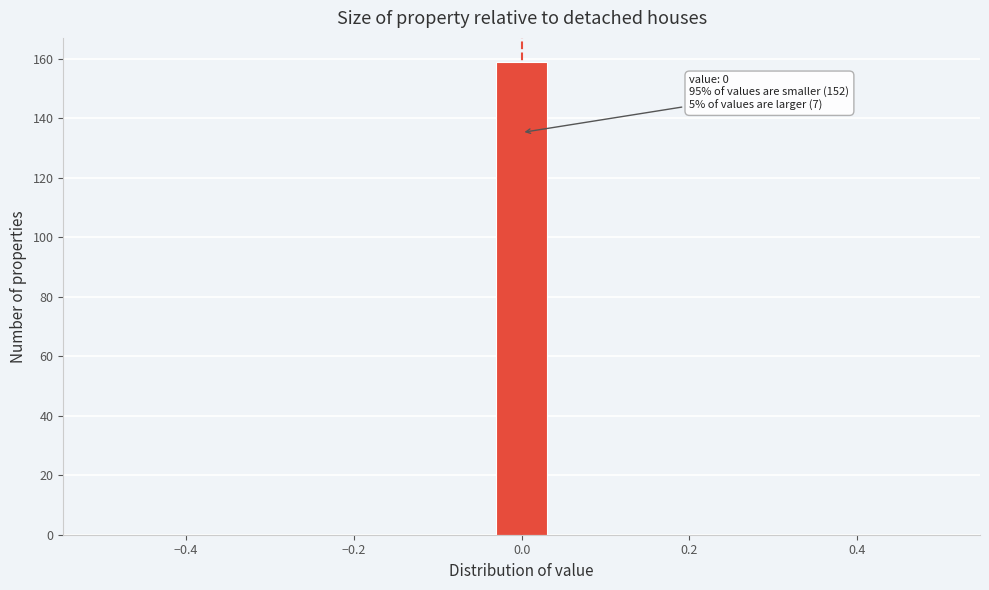

Read against the x-axis, roughly where is the centre of the tallest bar?

0.00